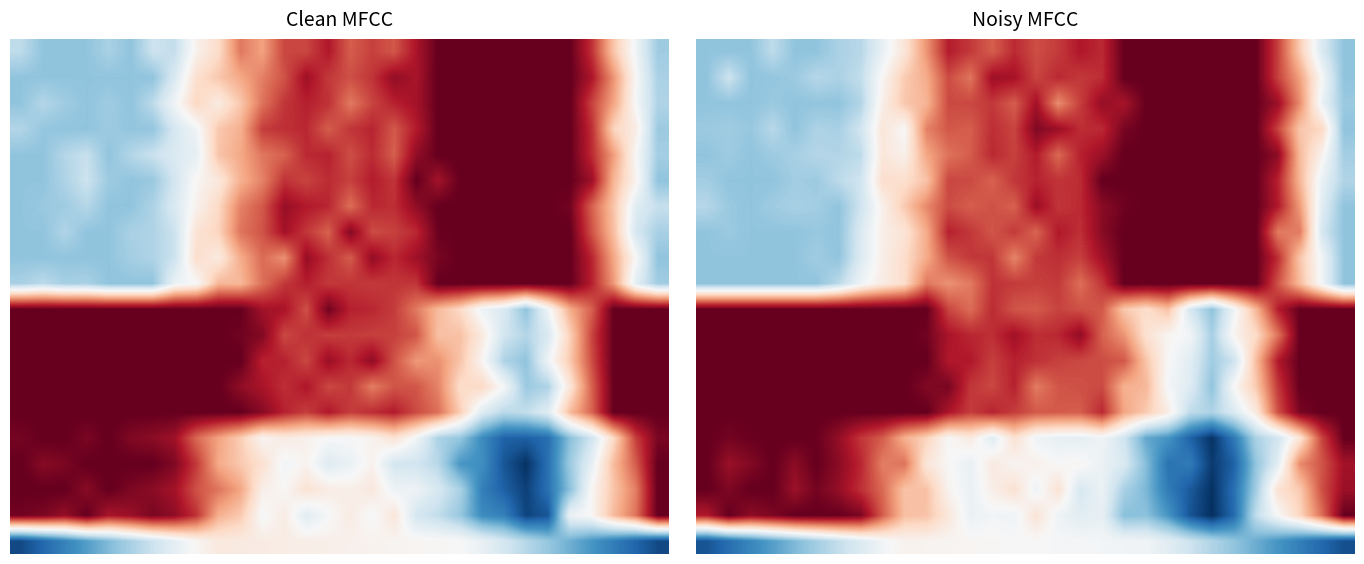

What is the difference between the highest and lowest values at 1?

0.9